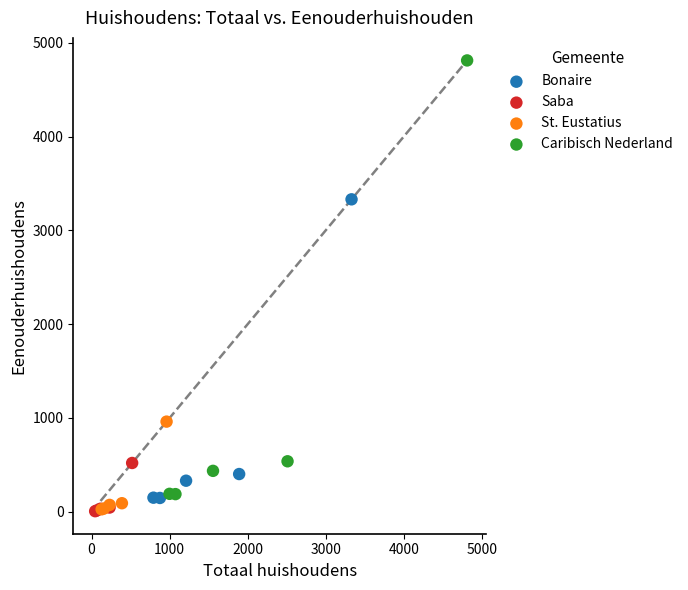

Which series has the largest Y range (max minus min)?

Caribisch Nederland